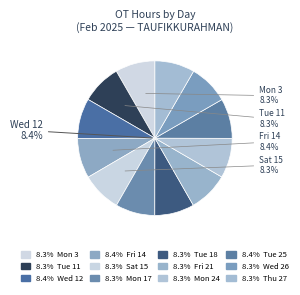

How many slices are in this pie chart?

12